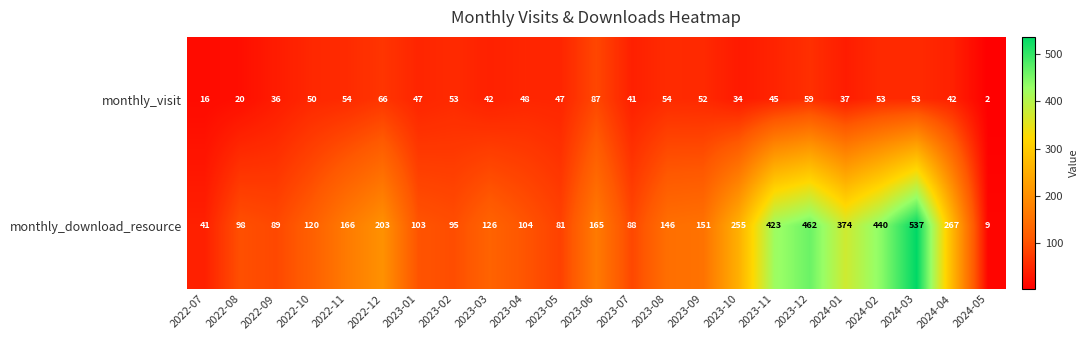

What is the minimum value for monthly_download_resource?

9